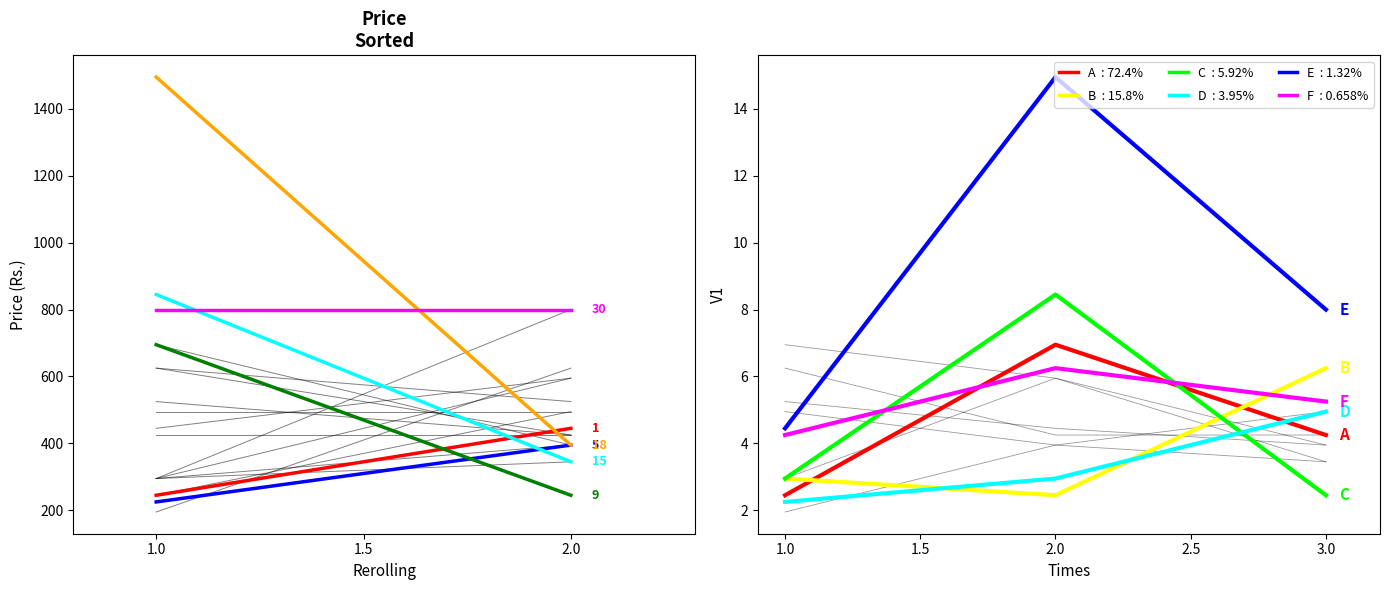

How many A values are between 2 and 6?

2